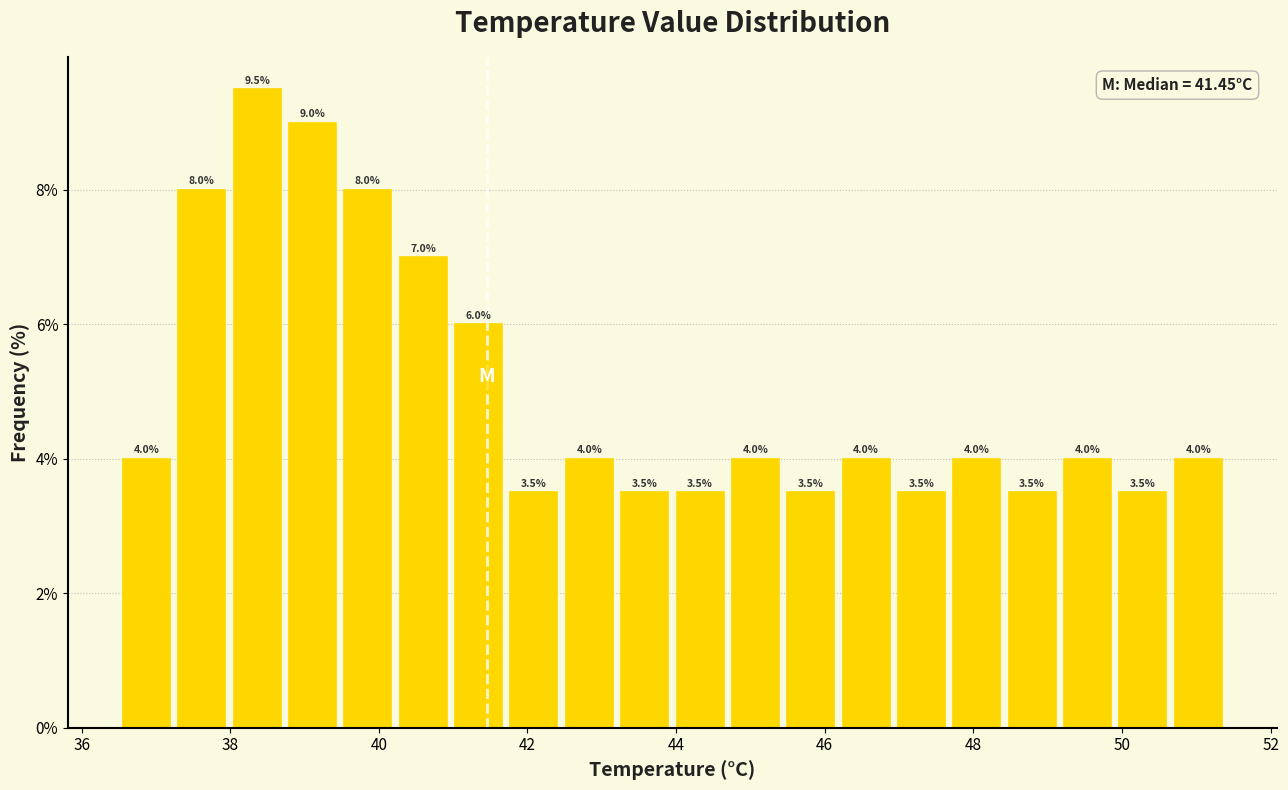

Around what value on the x-axis is the tallest bar? Give the approximate position of its centre, as read against the axis.

38.4